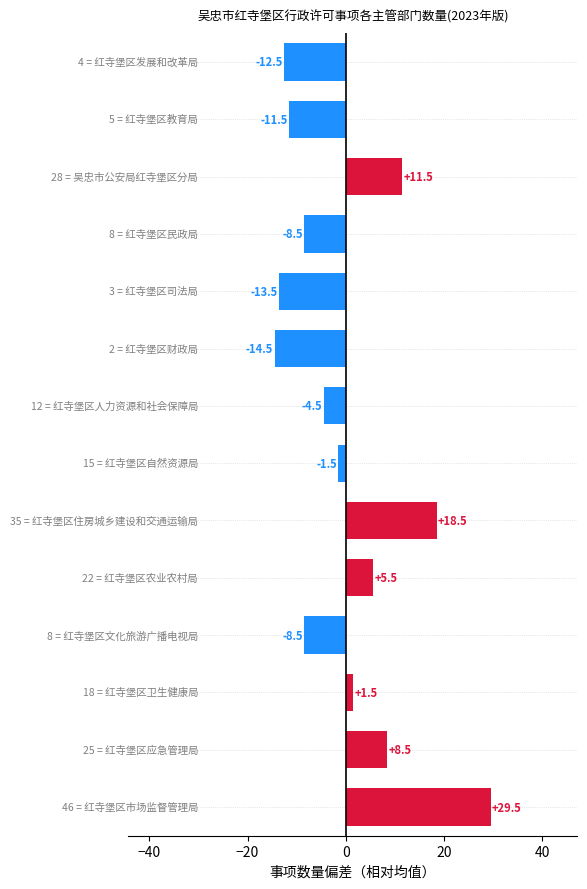

What is the smallest value displayed?

-14.5